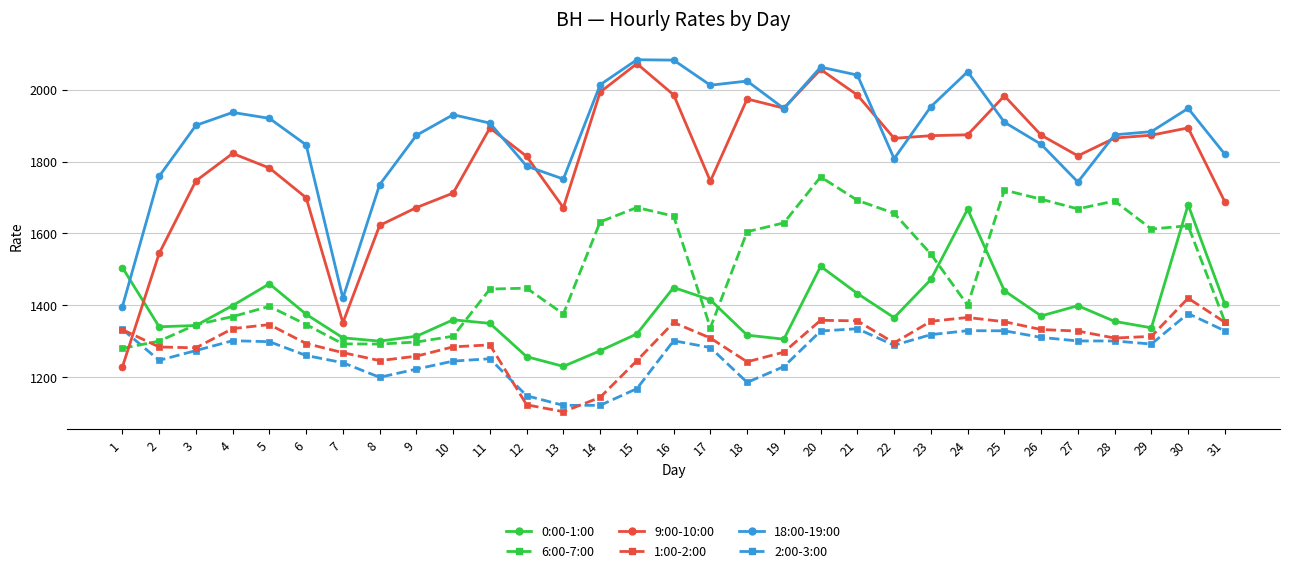

Where is the first local minimum for 9:00-10:00?

7